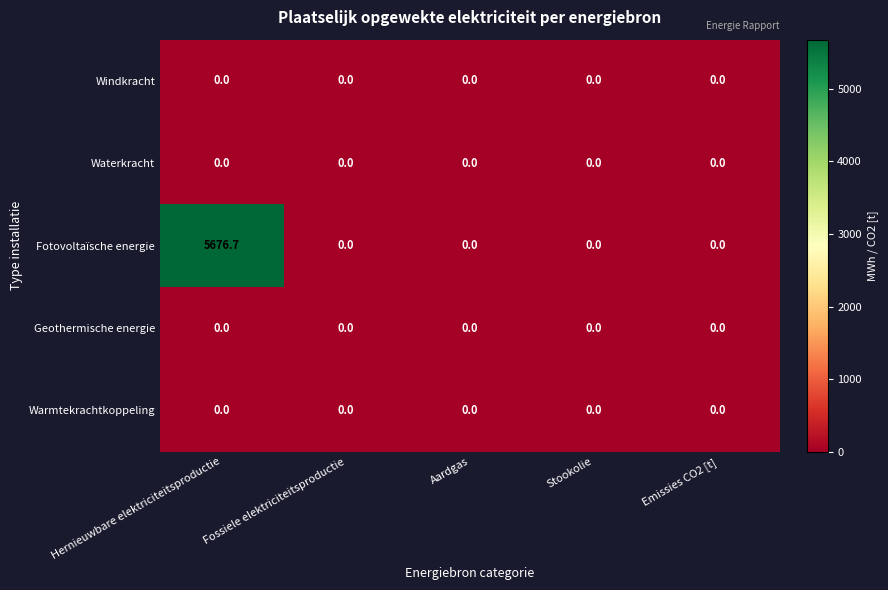

How many series are shown in this chart?

5